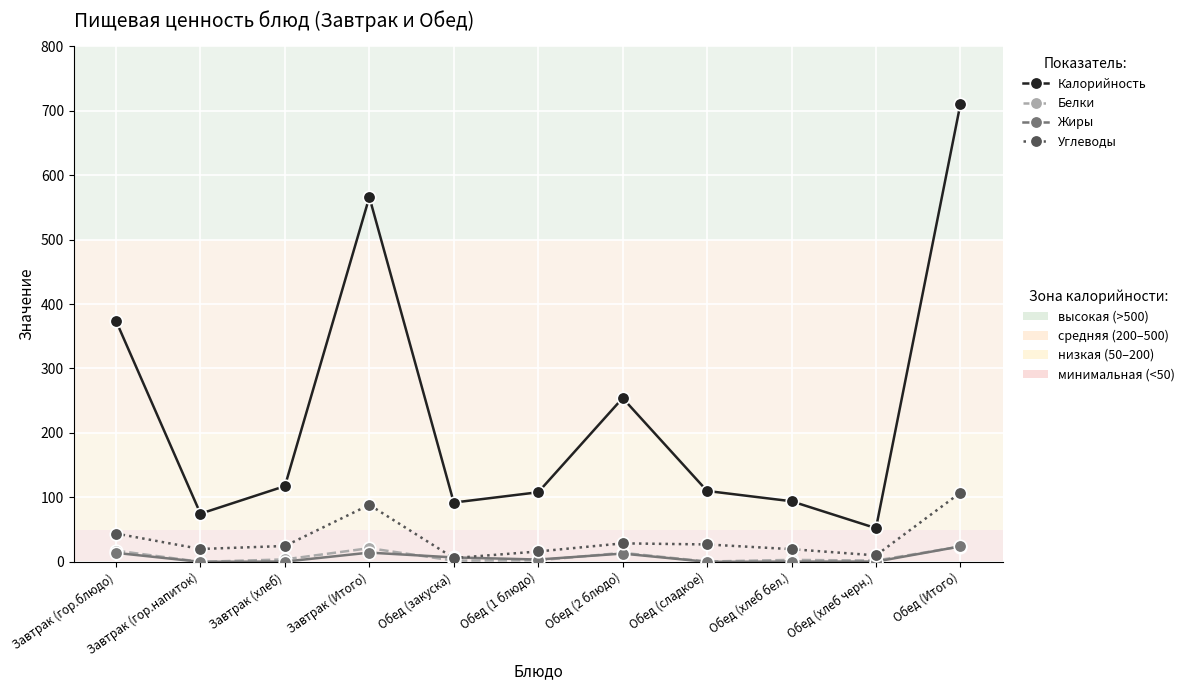

What is the label of the 10th point from the left?

Обед (хлеб черн.)